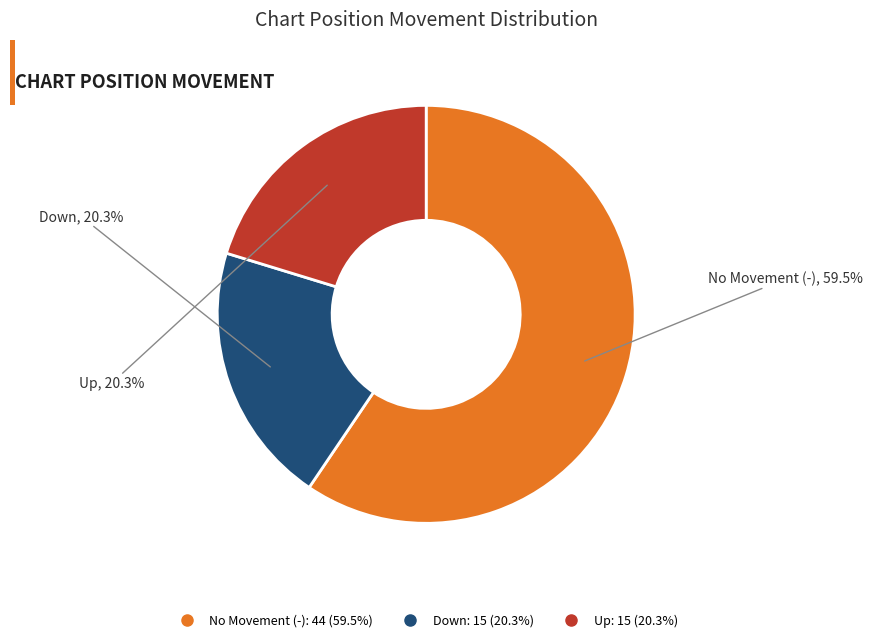

Is there any slice that represents more than half of the pie?

Yes